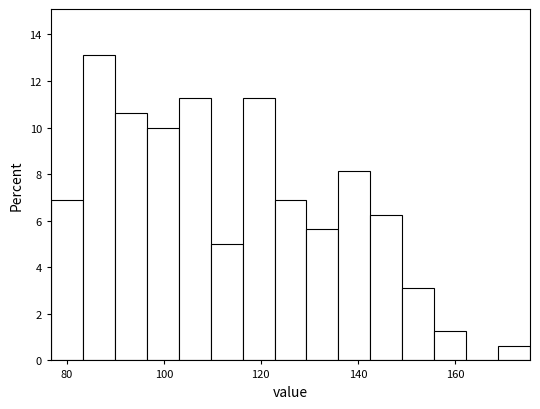

Read against the x-axis, roughly where is the centre of the tallest bar?

86